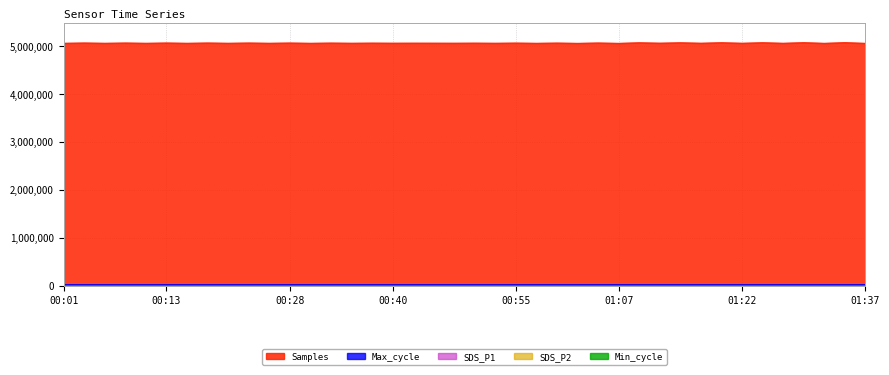

True or false: Max_cycle has a value of 20195.0 at 00:21.

True